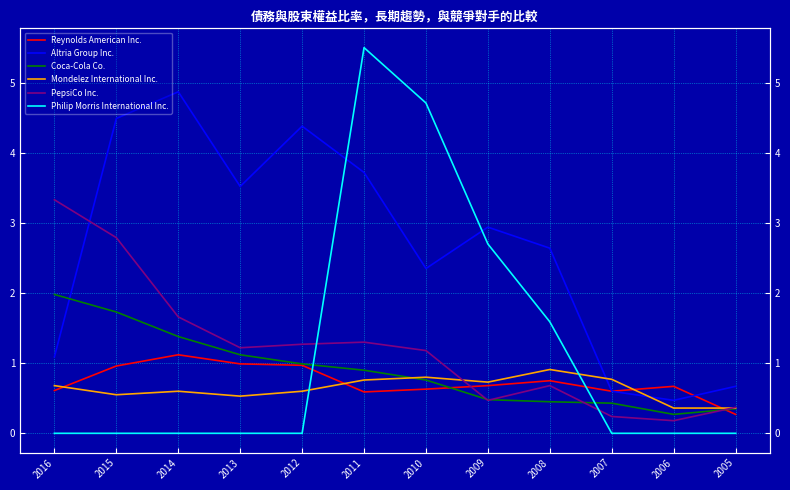

Which series has the largest total across all categories?

Altria Group Inc.